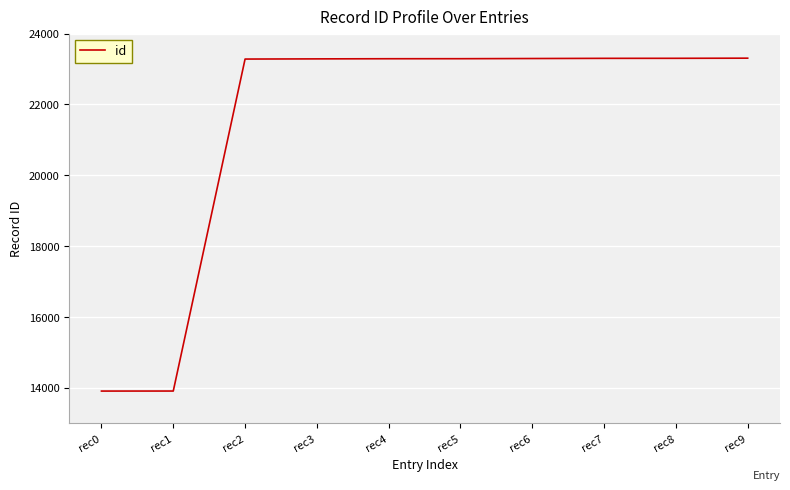

What is the difference between the maximum and minimum values?

9397